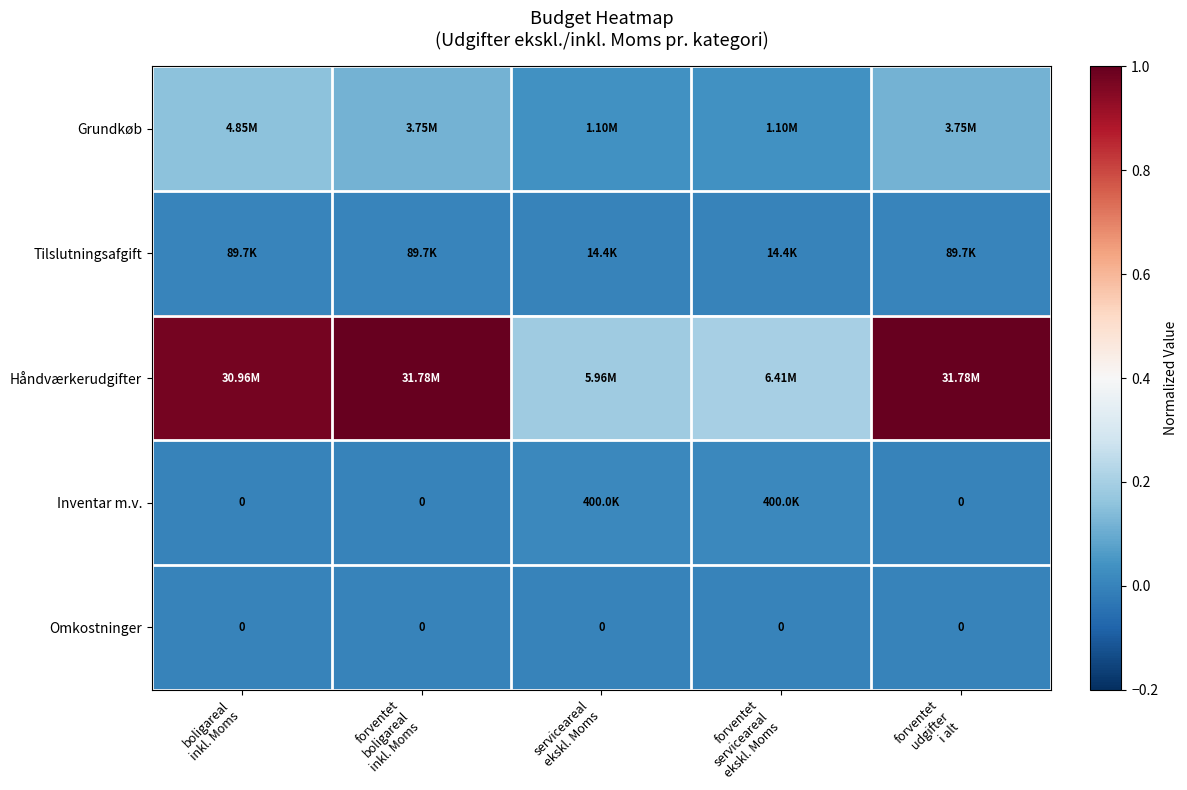

What is the greatest value displayed?

1.0